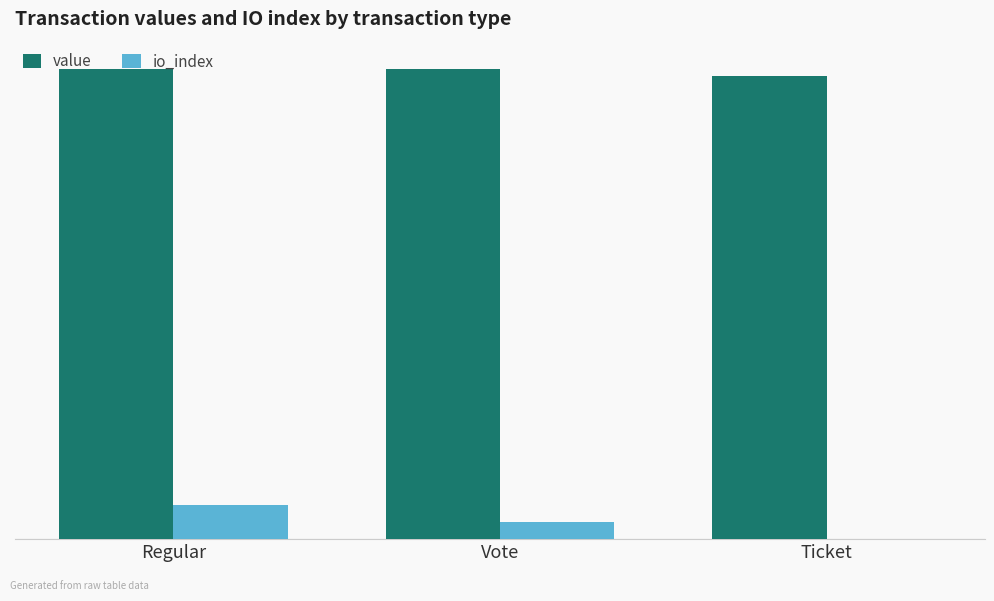

At which label does io_index first exceed 2?

Regular